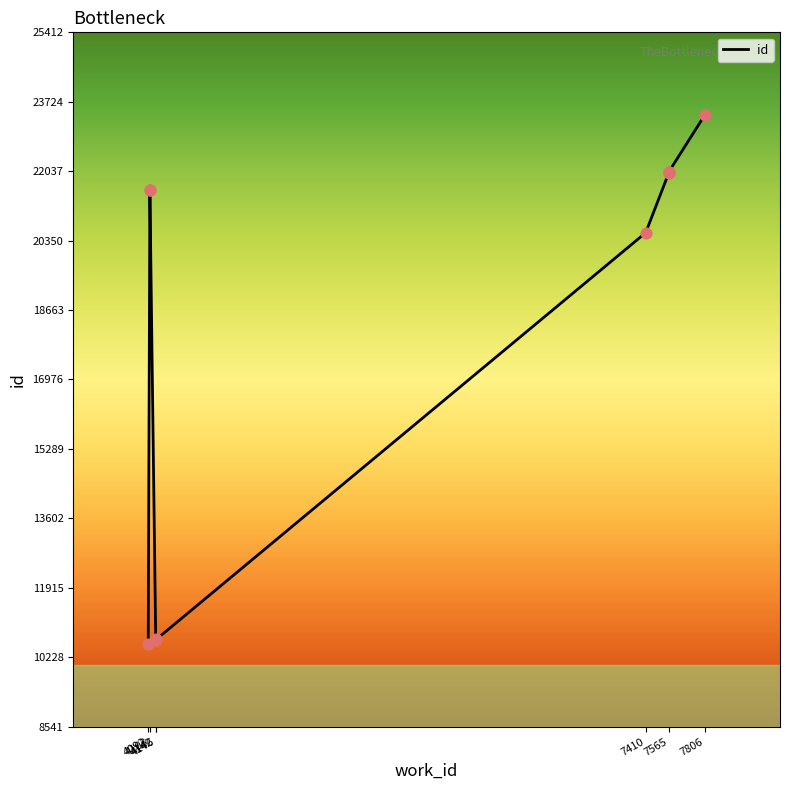

Between 4146 and 7565, which is larger?

7565